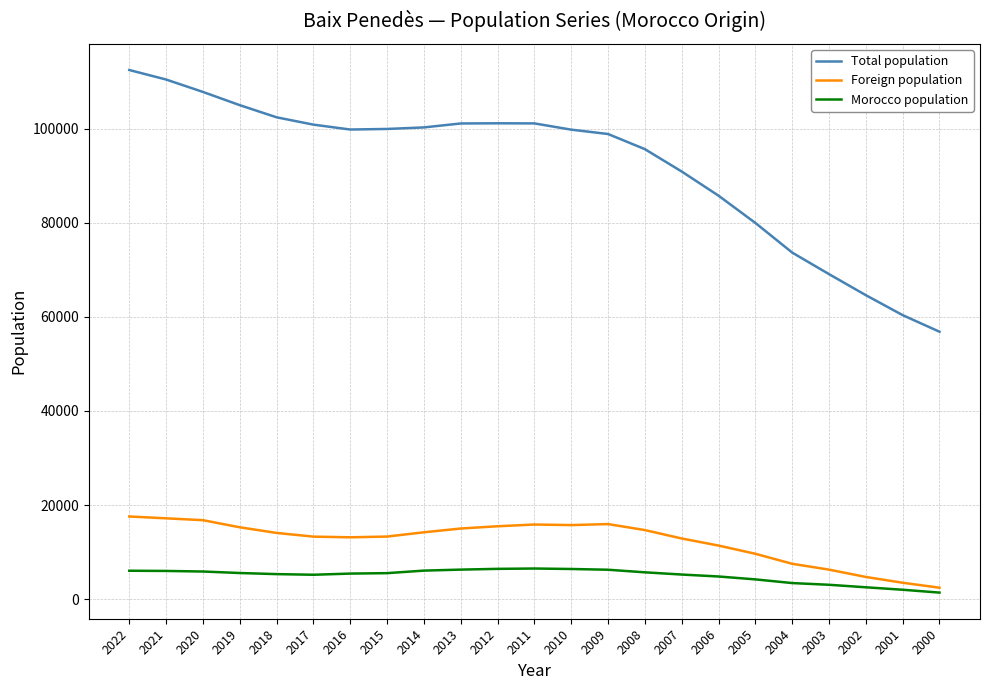

Is the value of Total population at 2016 greater than the value of Morocco population at 2015?

Yes